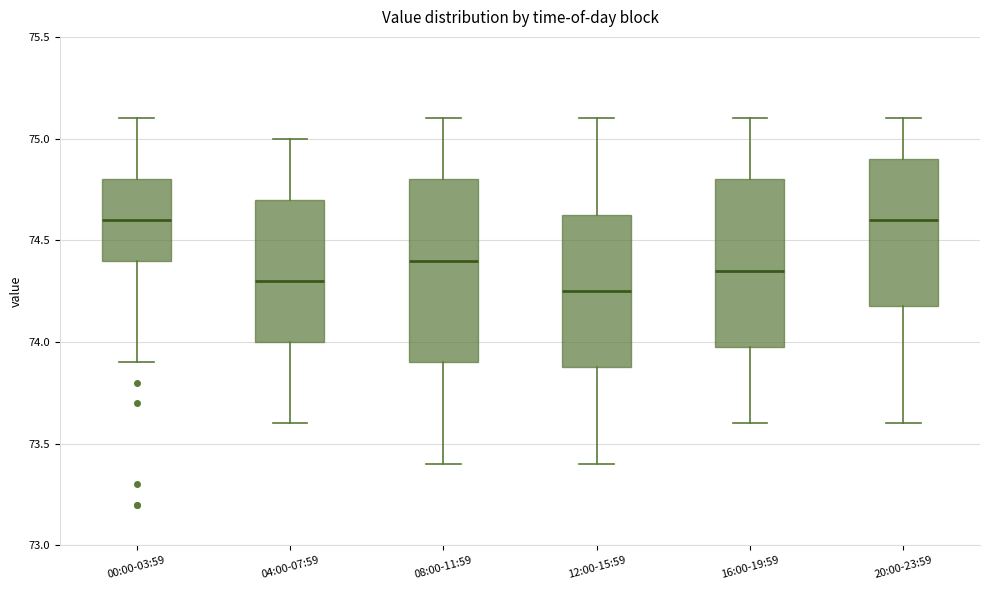

Where does the lower whisker of the box for 16:00-19:59 end on the y-axis? The values are not printed on the chart, so give them approximately, as read against the axis.

73.60